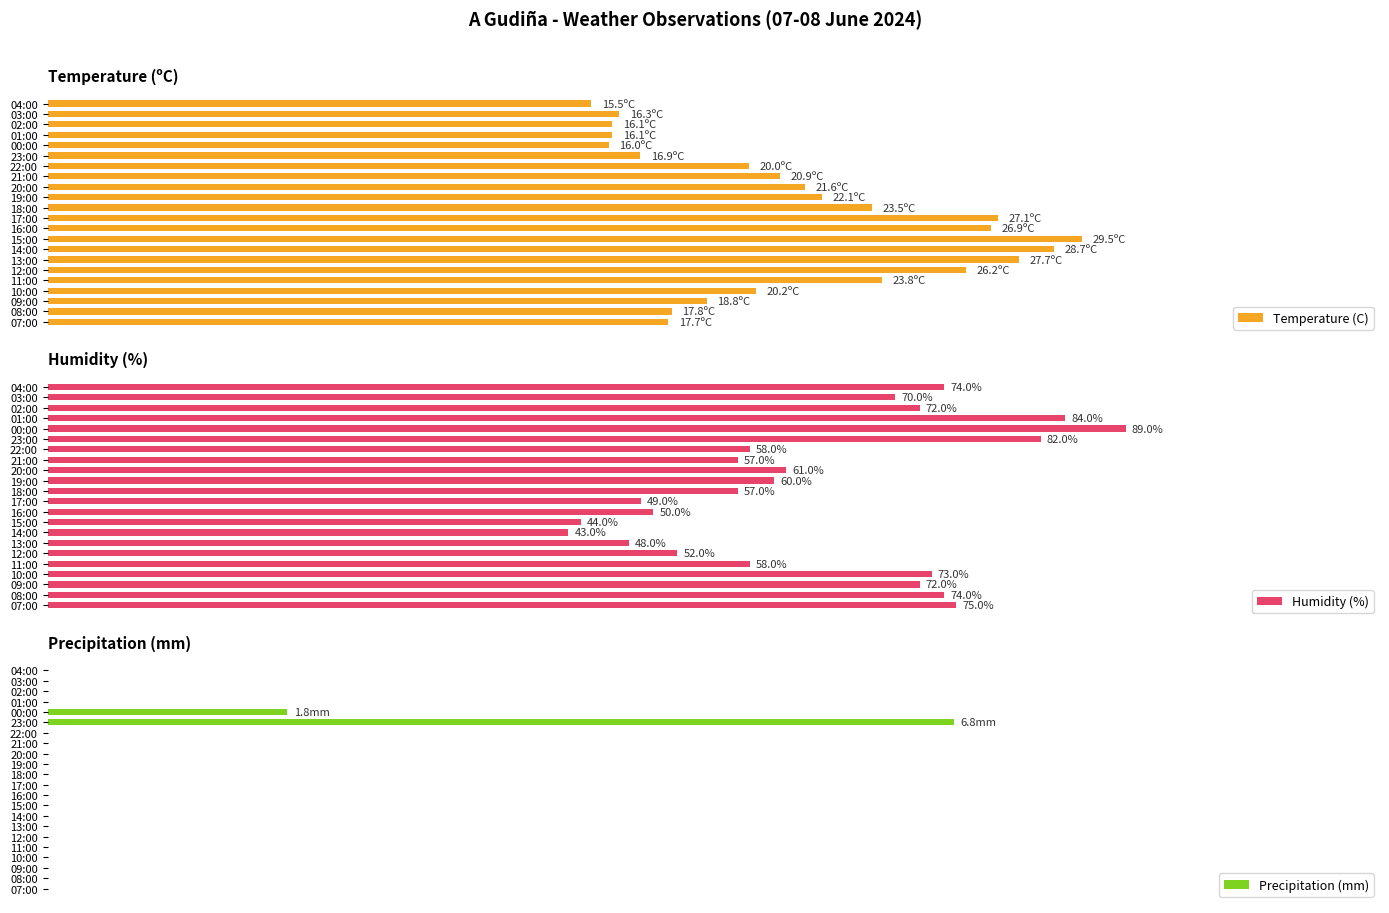

At which label does Humidity (%) reach its minimum?

14:00